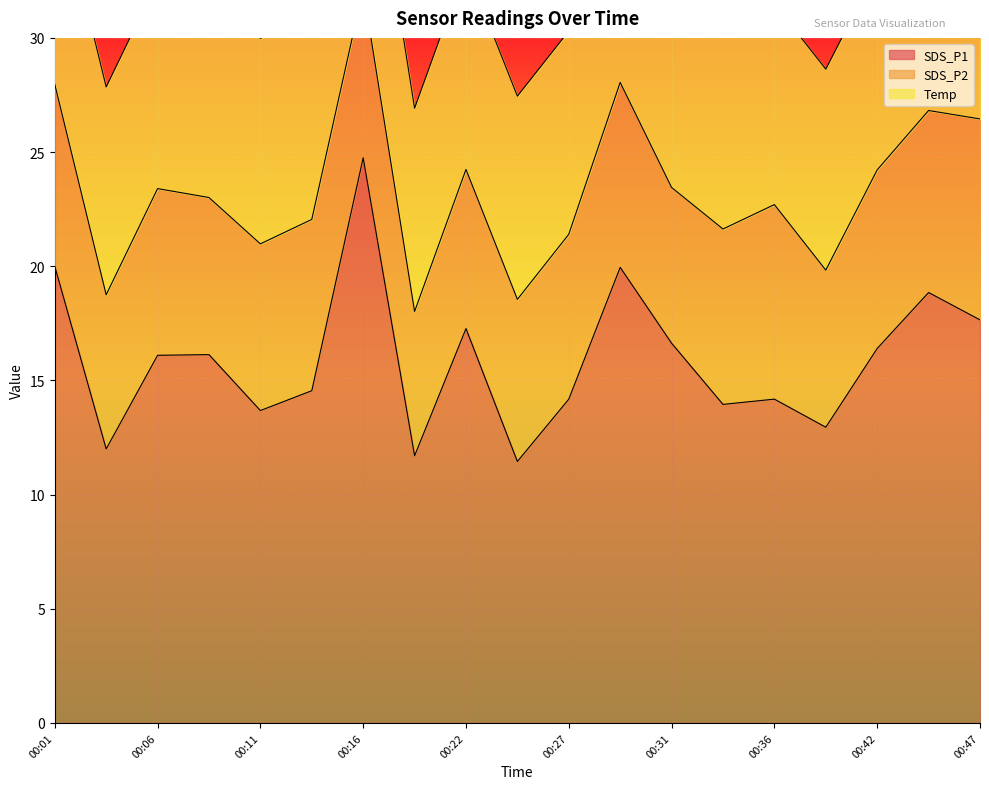

True or false: SDS_P1 and SDS_P2 intersect in this chart.

False